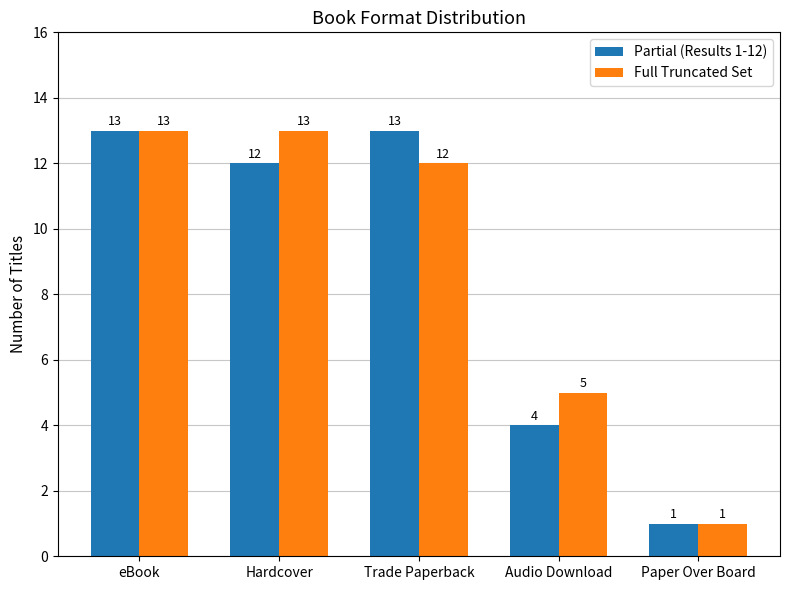

Reading right to left, extract all data points from this chart.

Partial (Results 1-12): 1	4	13	12	13
Full Truncated Set: 1	5	12	13	13